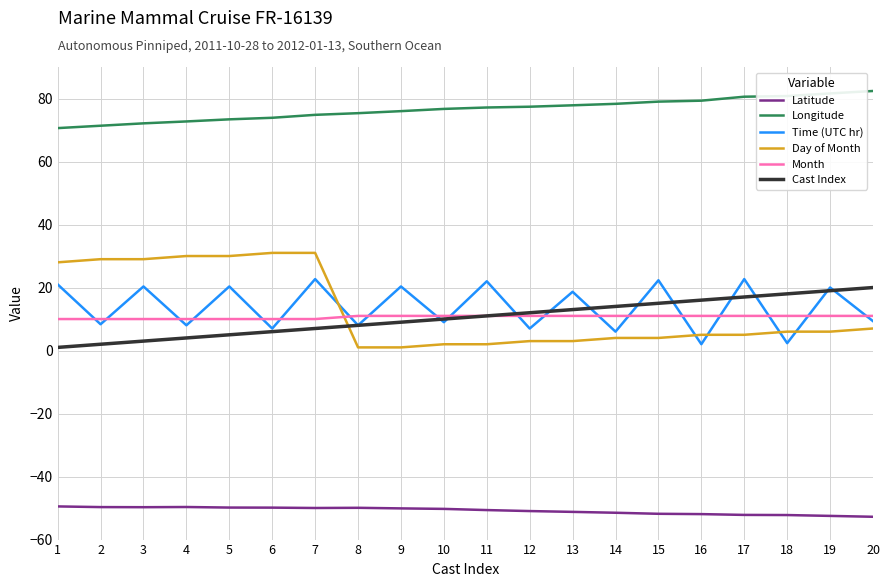

What are all the series names shown in the legend?

Latitude, Longitude, Time (UTC hr), Day of Month, Month, Cast Index